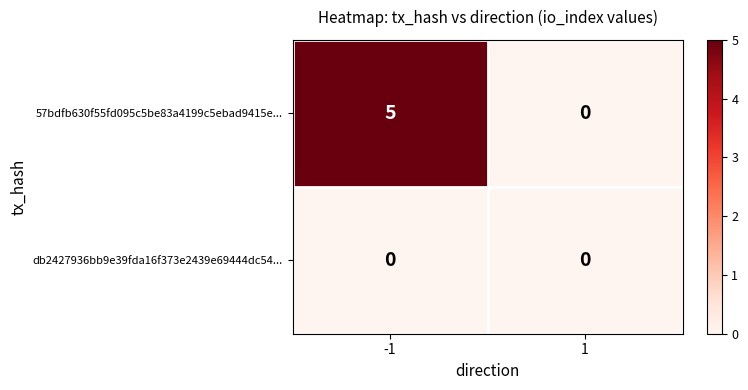

What is the difference between the maximum and minimum values in the 57bdfb630f55fd095c5be83a4199c5ebad9415e... series?

5